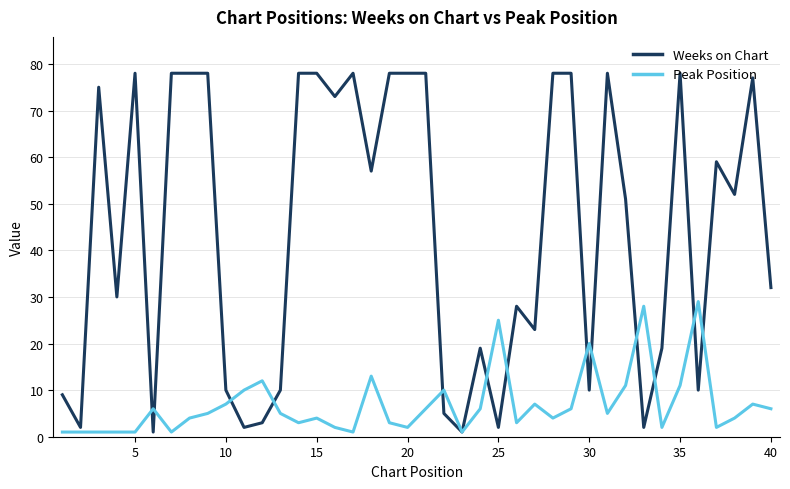

List the series in order of their peak value, highest first.

Weeks on Chart, Peak Position